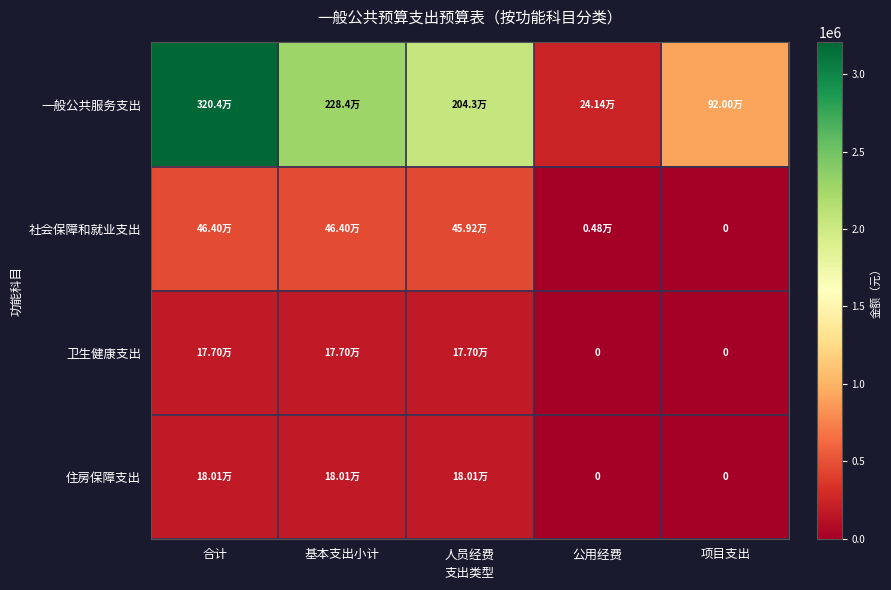

What is the difference between the highest and lowest values at 人员经费?

1866010.0